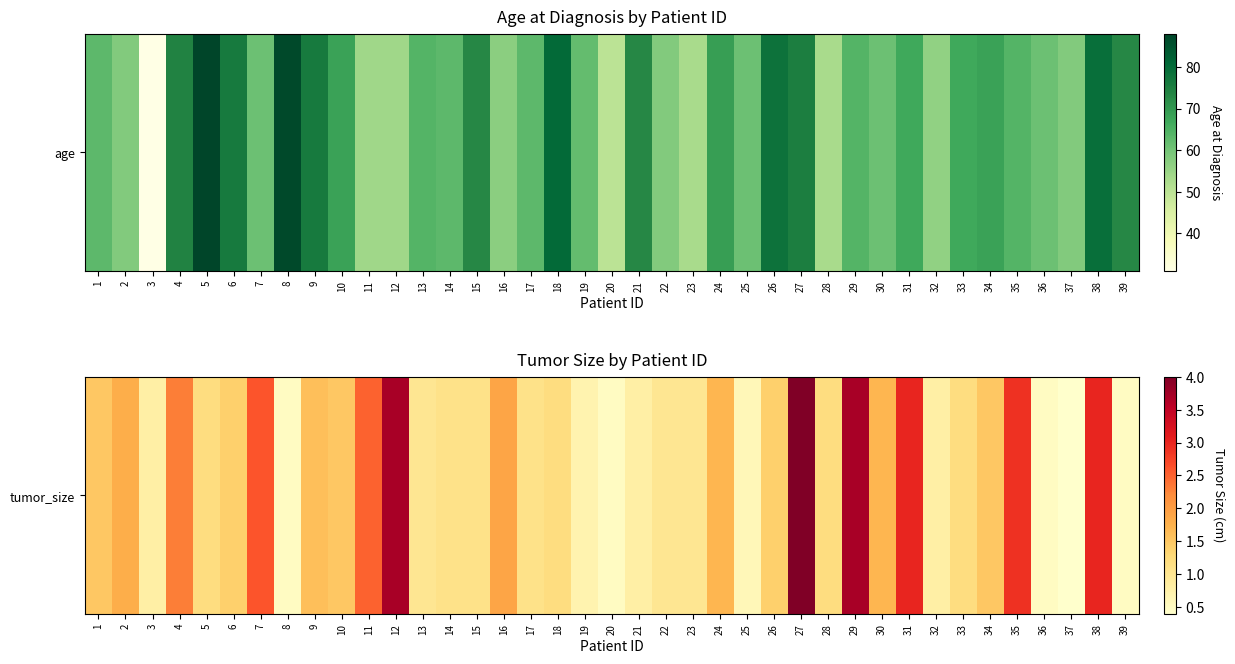

At which category does the chart reach its peak across all series?

27